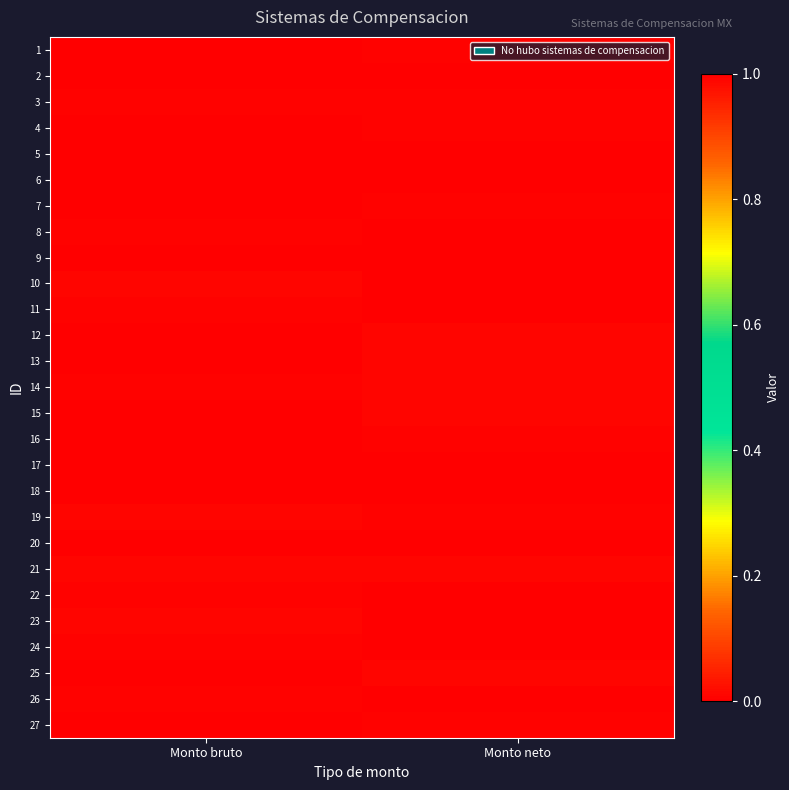

What is the total value across all series at Monto bruto?

0.1